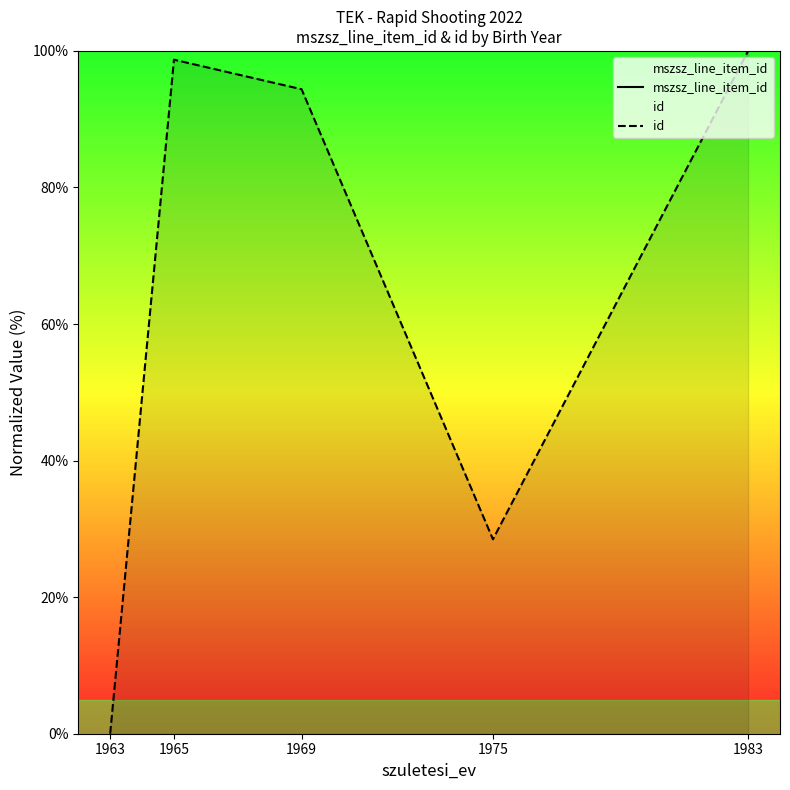

Between 1965 and 1983, which is larger?

1983